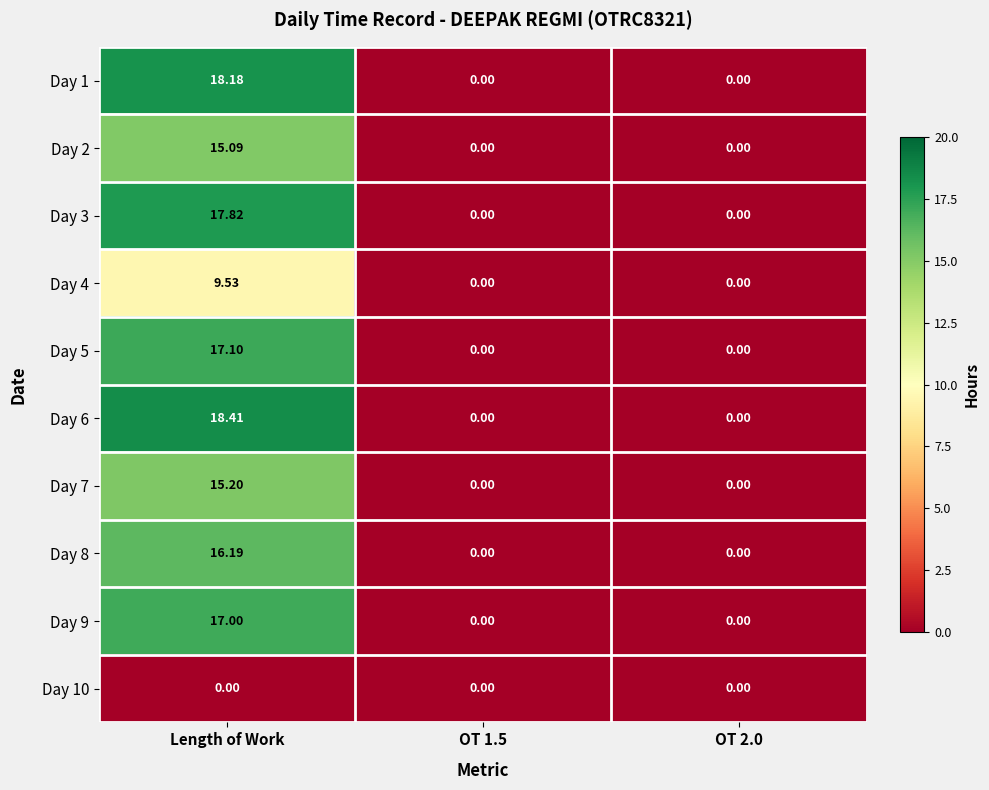

Which category has the highest value in the Day 9 series?

Length of Work